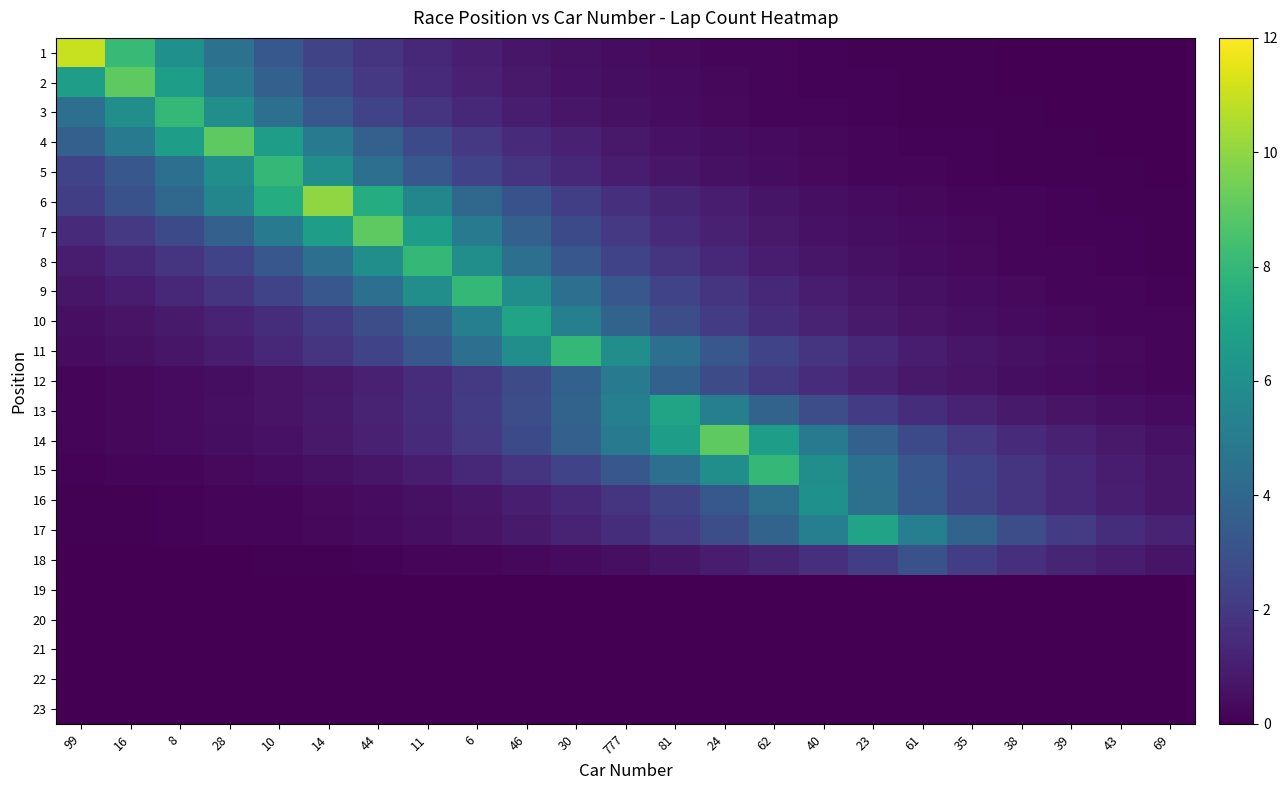

Count the number of data series in this chart.

23